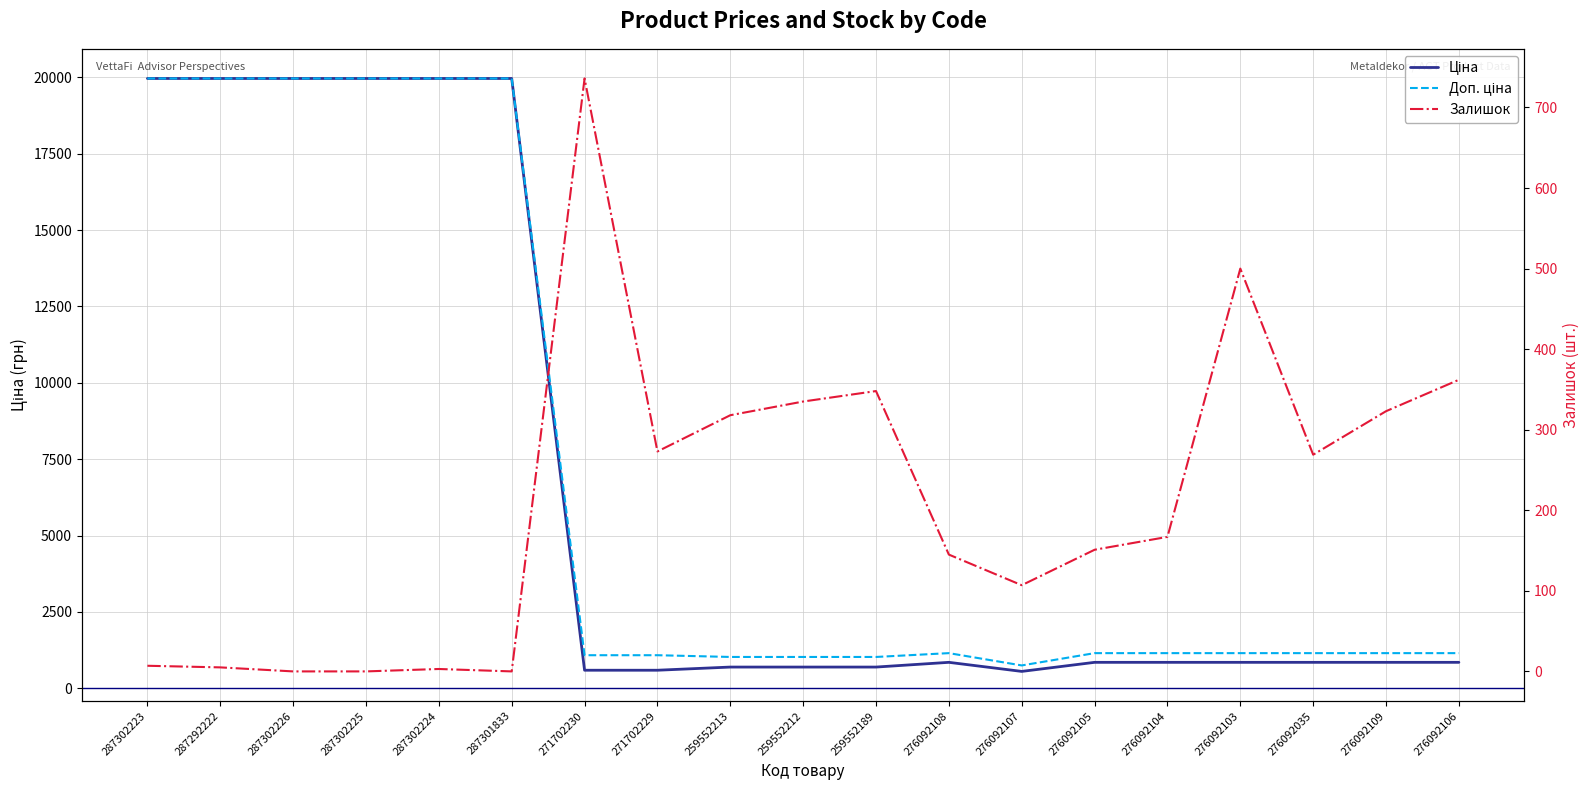

What are all the series names shown in the legend?

Ціна, Доп. ціна, Залишок